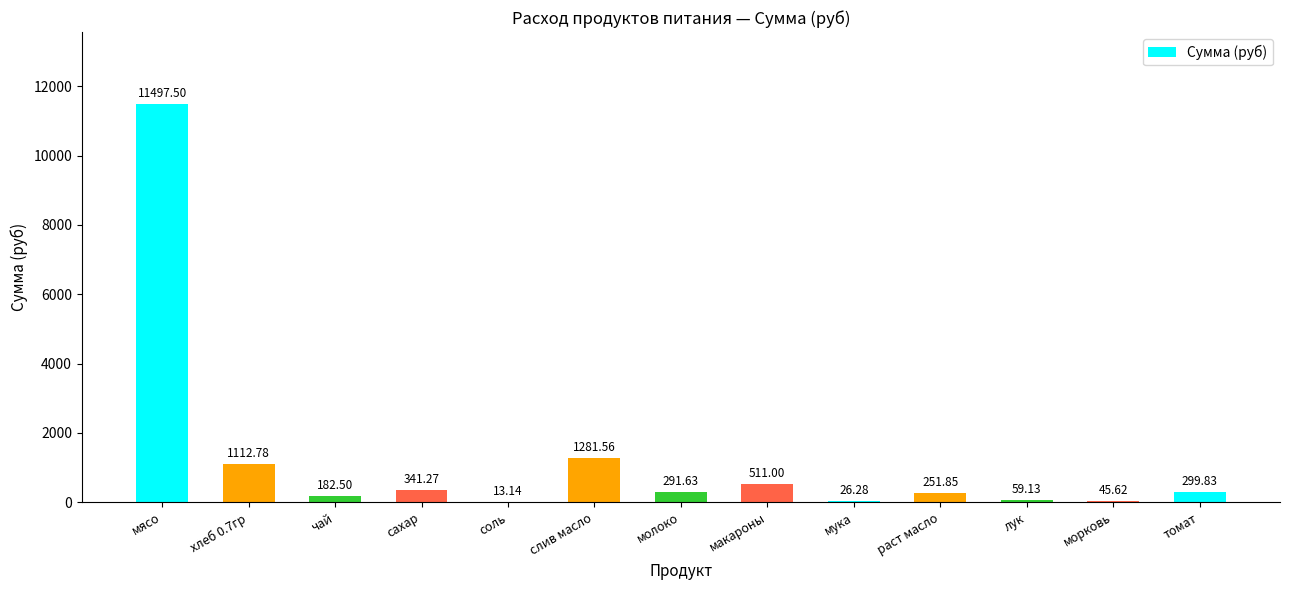

Which label corresponds to the largest value in the chart?

мясо